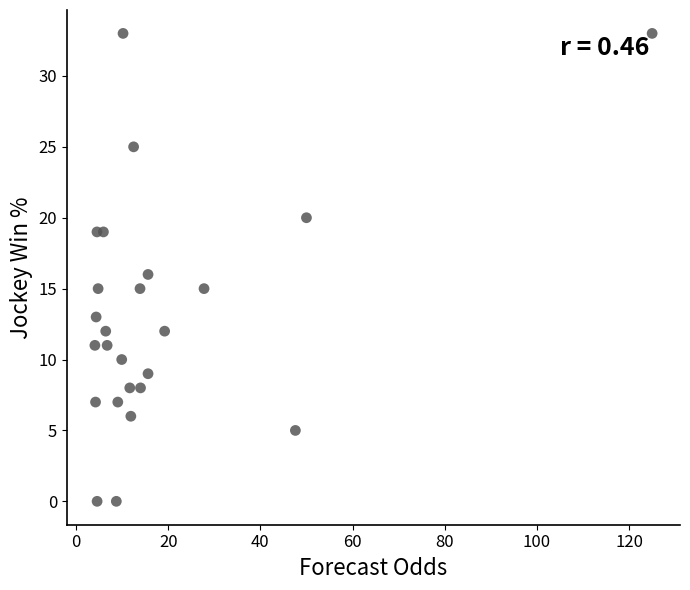

What is the range of Y values (max minus min)?

33